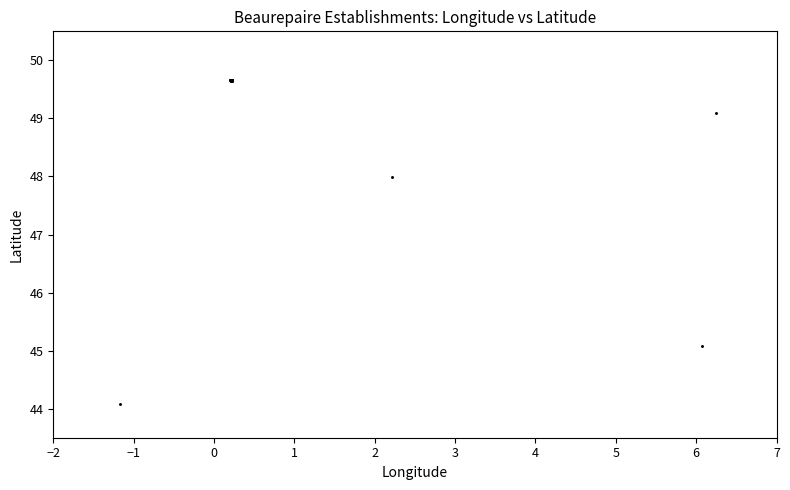

What Y value in the scatter plot is closest to 46?

45.1